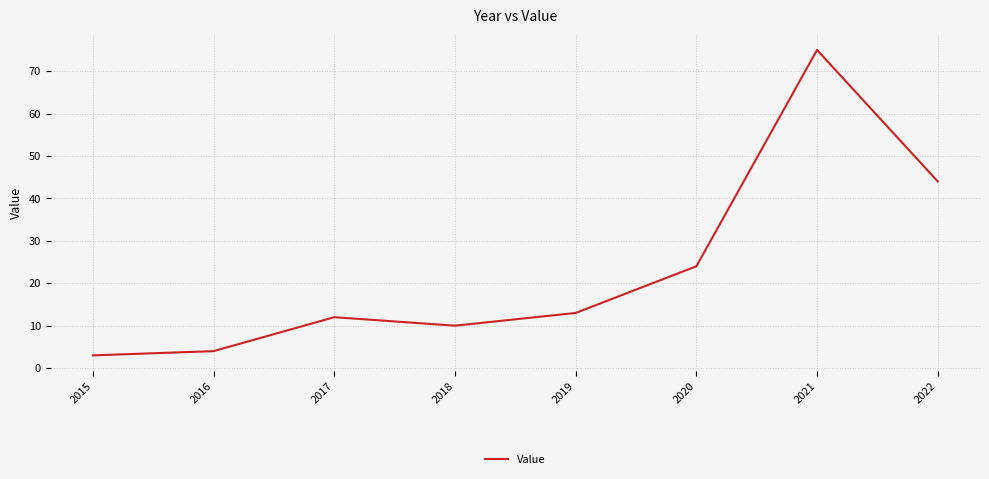

Where is the data nearest to the value 39?

2022